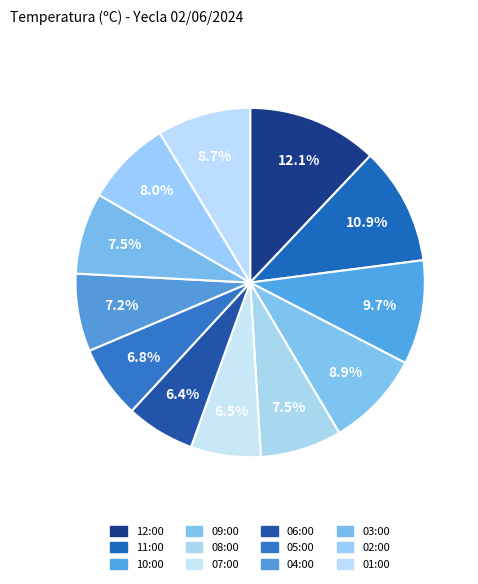

How many segments does this pie chart have?

12